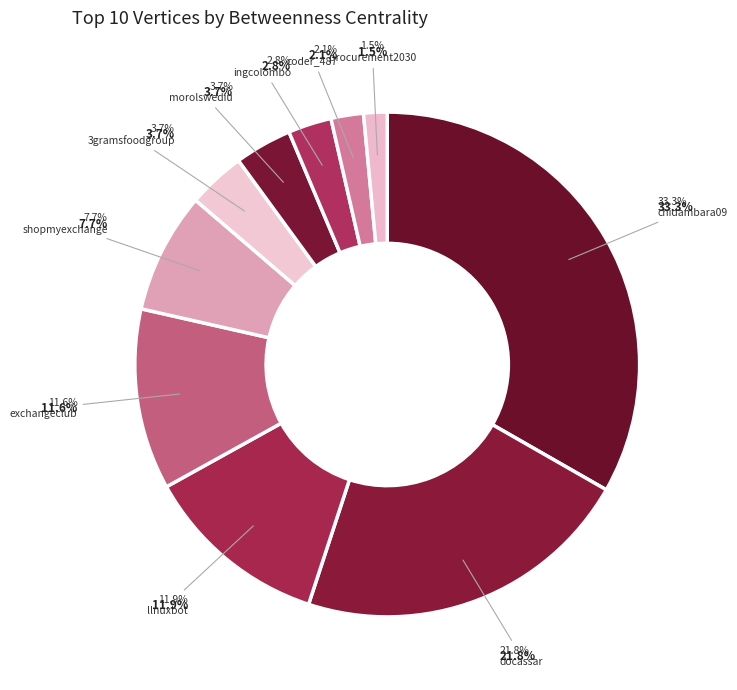

Rank the categories by value from highest to lowest.

chidambara09, docassar, llnuxbot, exchangeclub, shopmyexchange, 3gramsfoodgroup, morolswediu, ingcolombo, coder_487, procurement2030